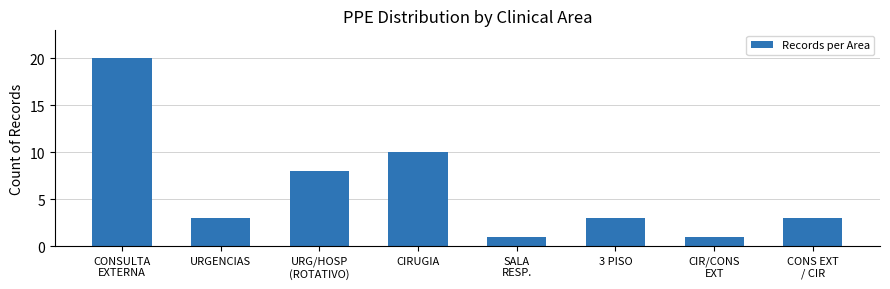

What is the greatest value displayed?

20